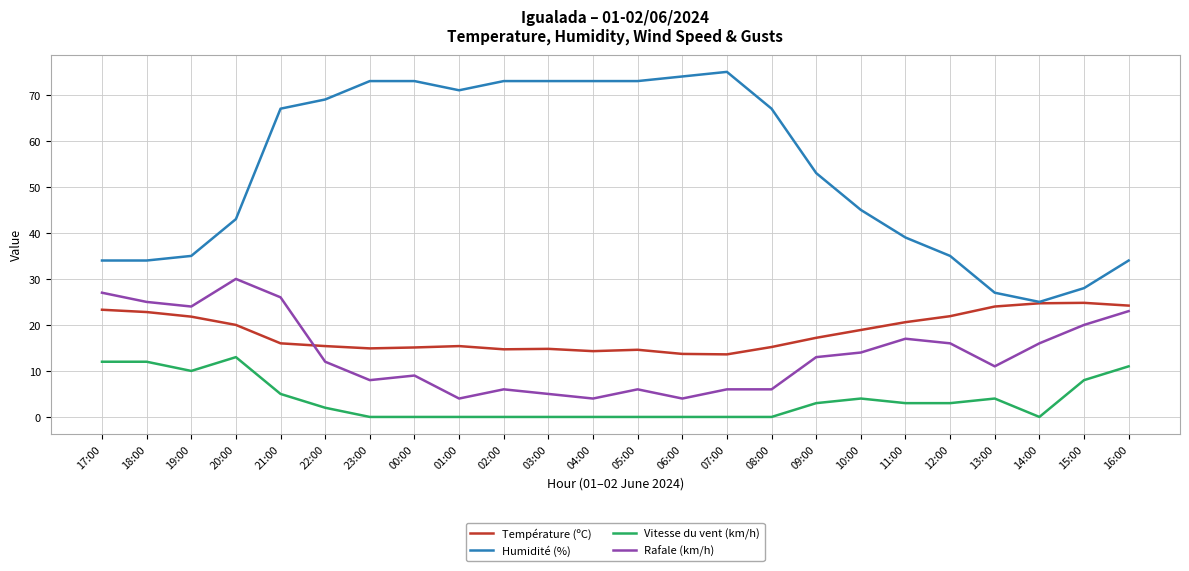

List the series in order of their peak value, lowest first.

Vitesse du vent (km/h), Température (ºC), Rafale (km/h), Humidité (%)